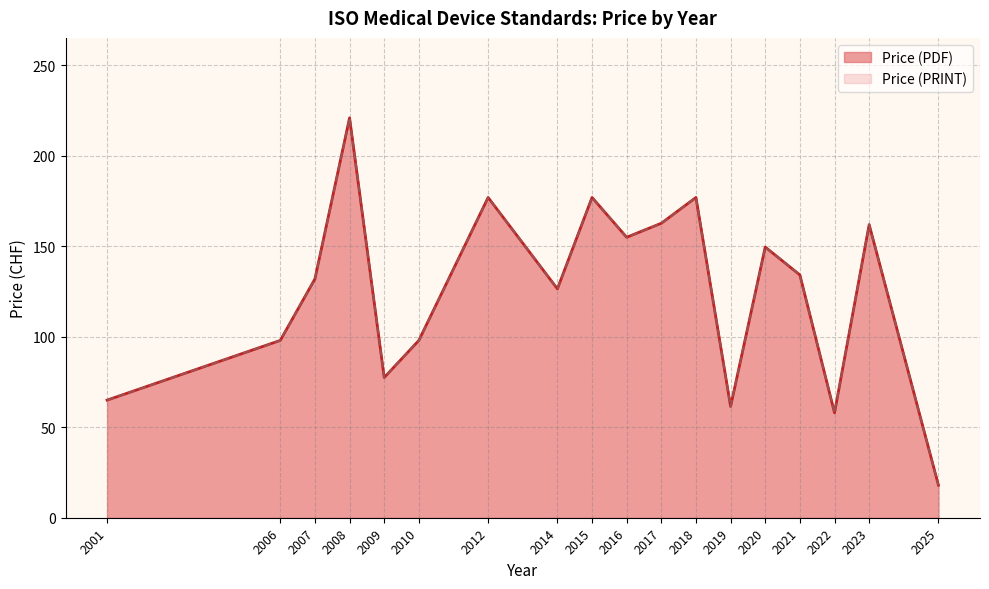

Does the chart have visible grid lines?

Yes